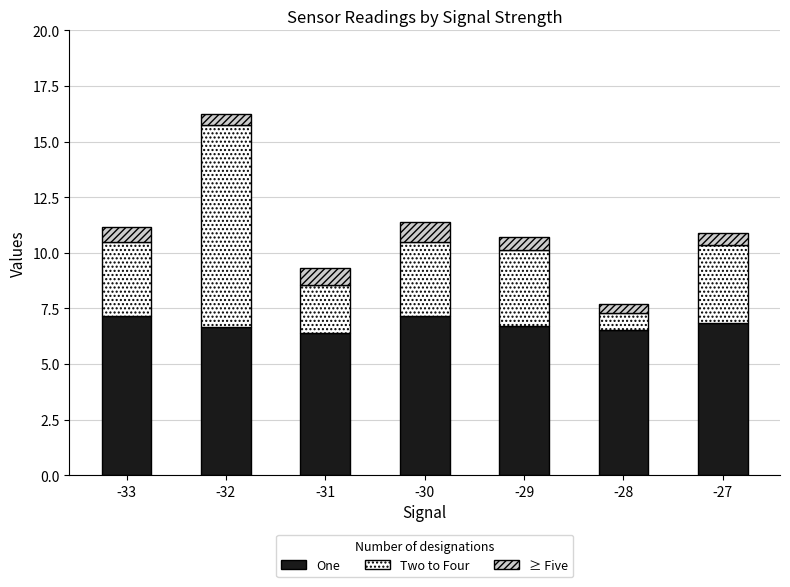

What is the difference between the maximum and minimum values in the One series?

0.7